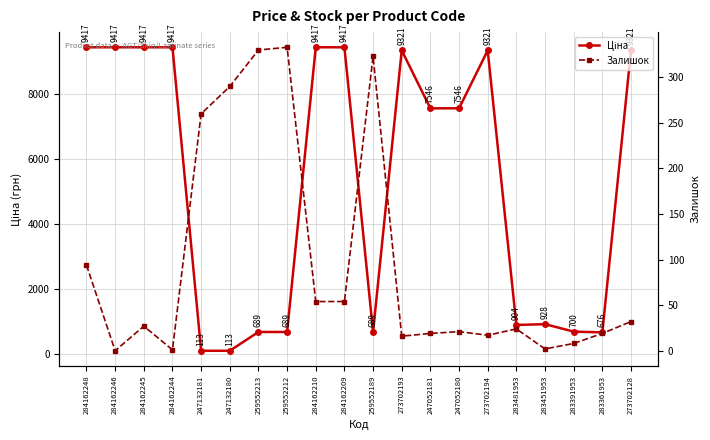

At which label does Залишок reach its peak?

259552212